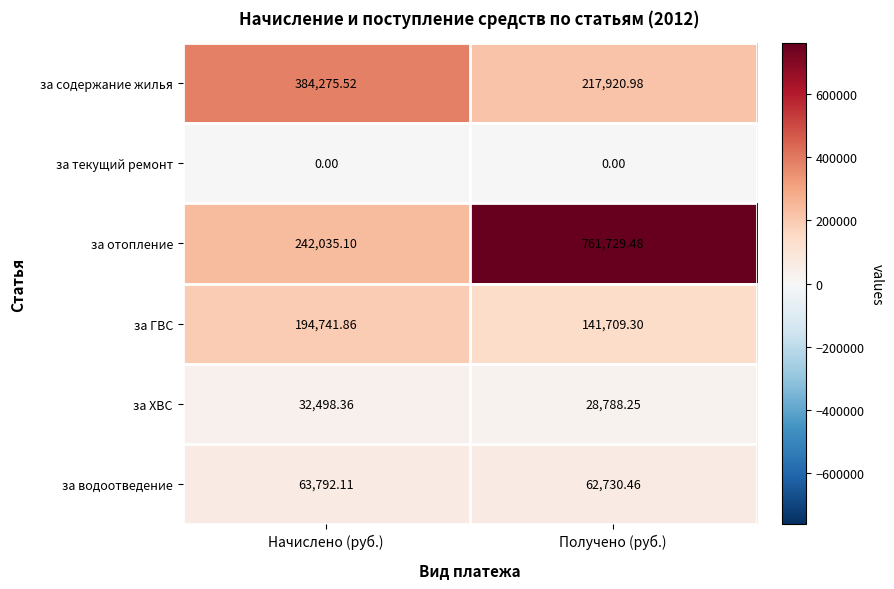

Rank the series by their maximum value, from highest to lowest.

за отопление, за содержание жилья, за ГВС, за водоотведение, за ХВС, за текущий ремонт